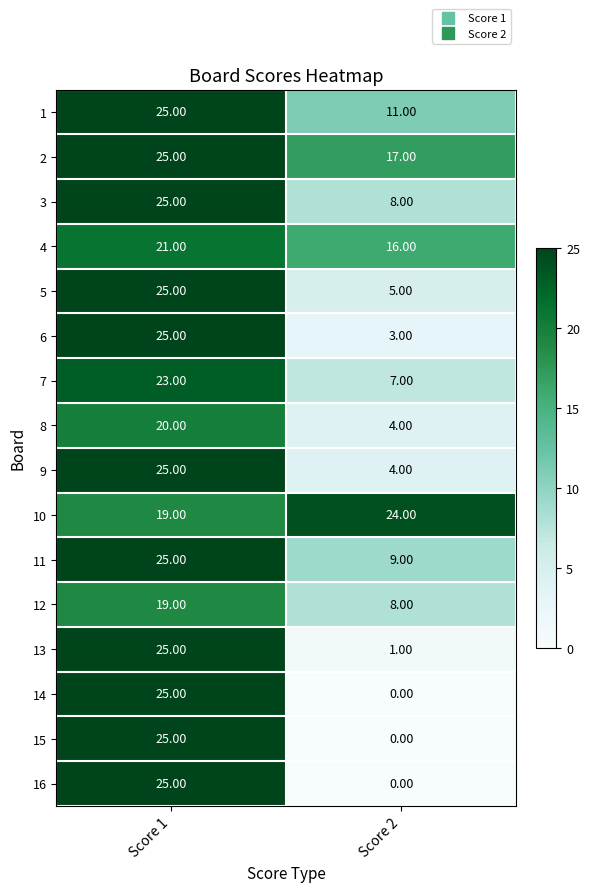

How many distinct data groups are displayed?

16